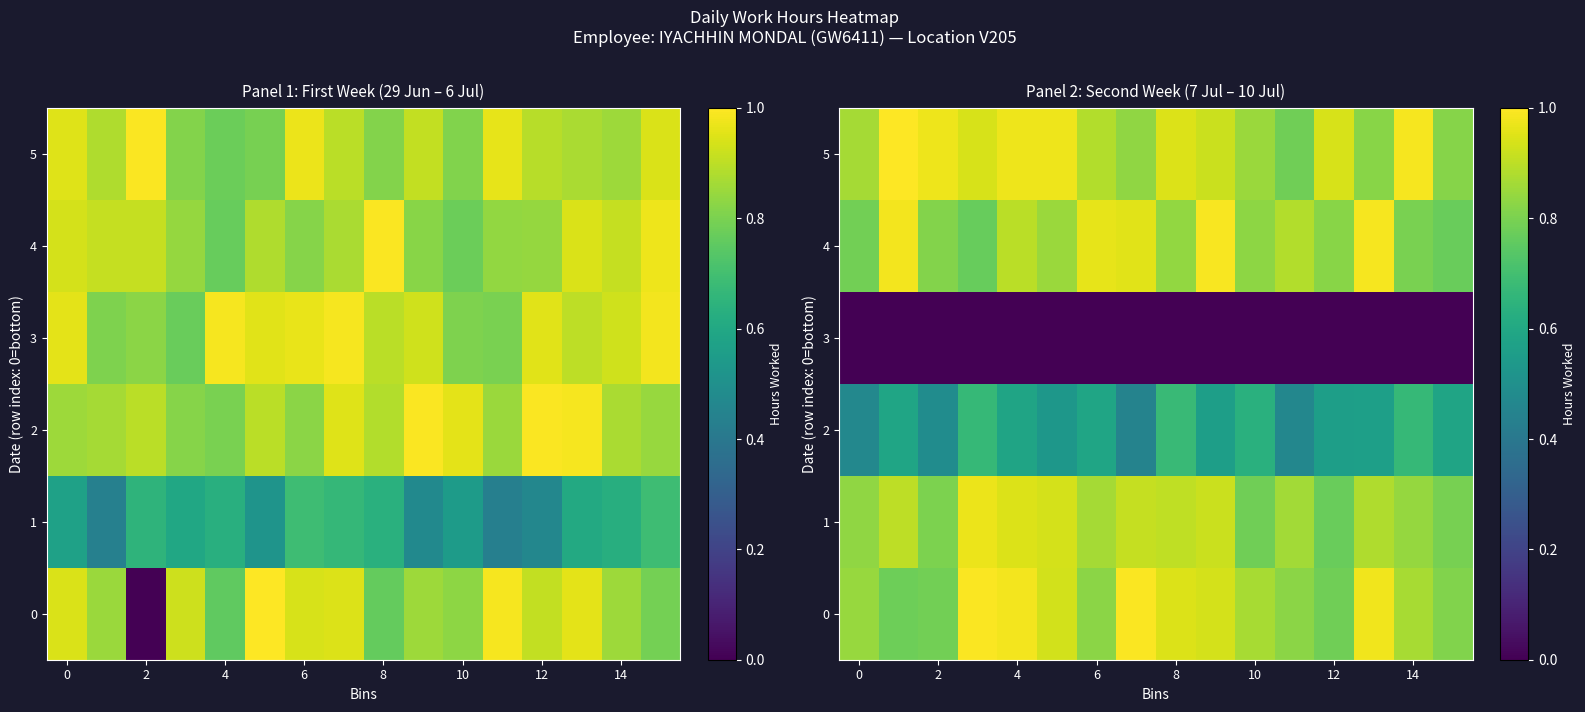

What is the total value across all series at 8?

4.4